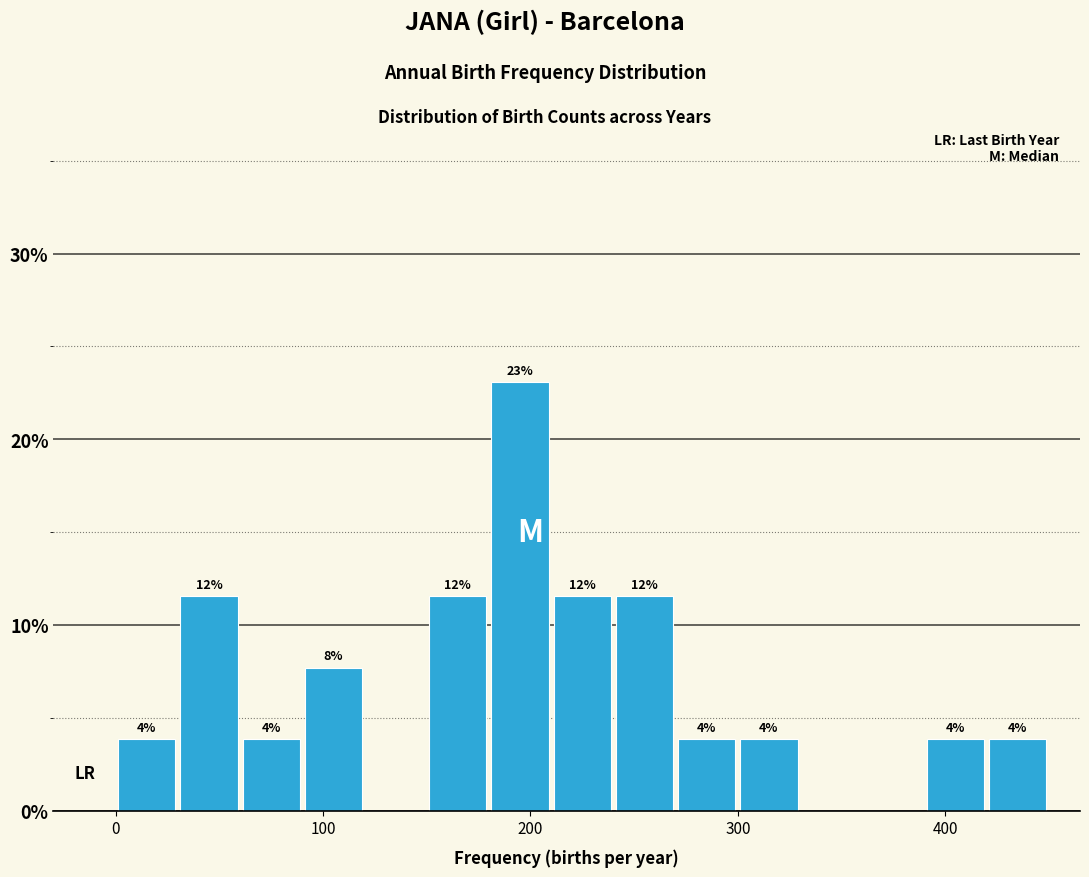

Read against the x-axis, roughly where is the centre of the tallest bar?

200